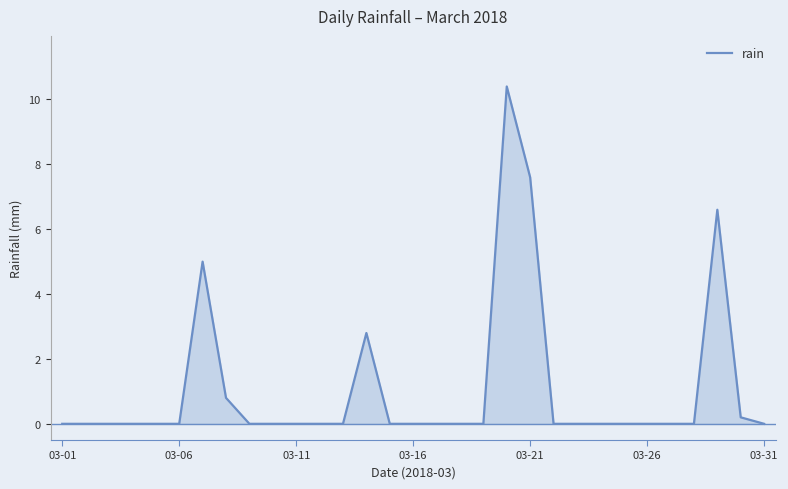

What is the maximum value shown in the chart?

10.4